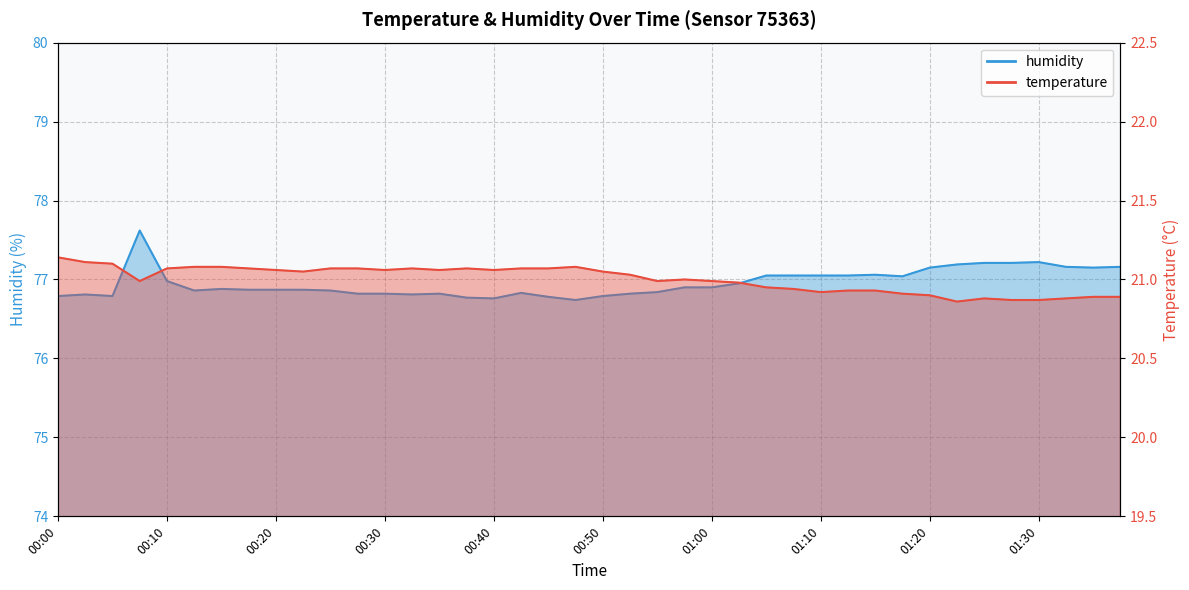

What is the label of the 34th point from the right?

00:15